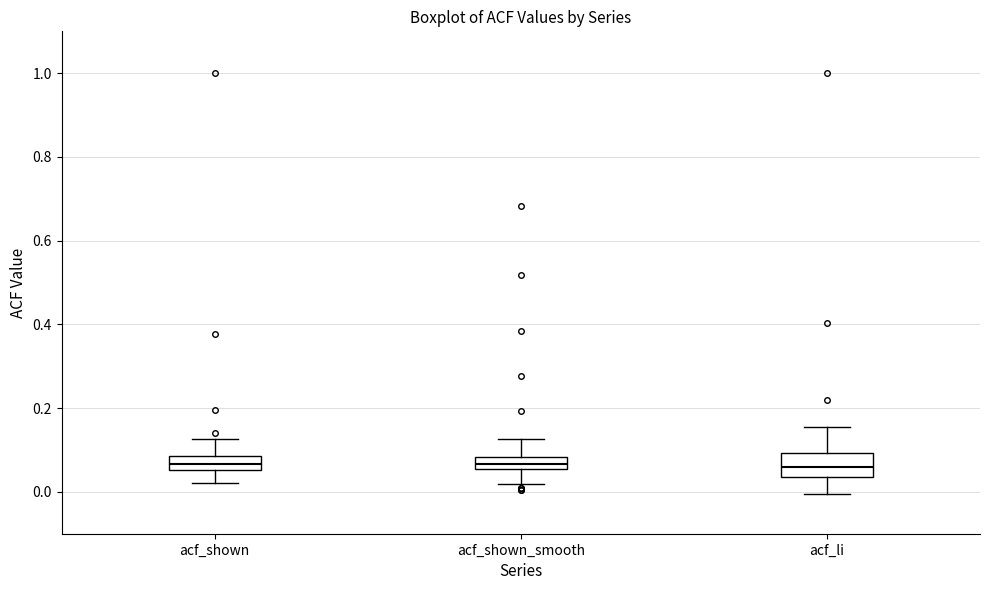

Comparing the boxes themselves (not the whiskers), which one is the tallest?

acf_li